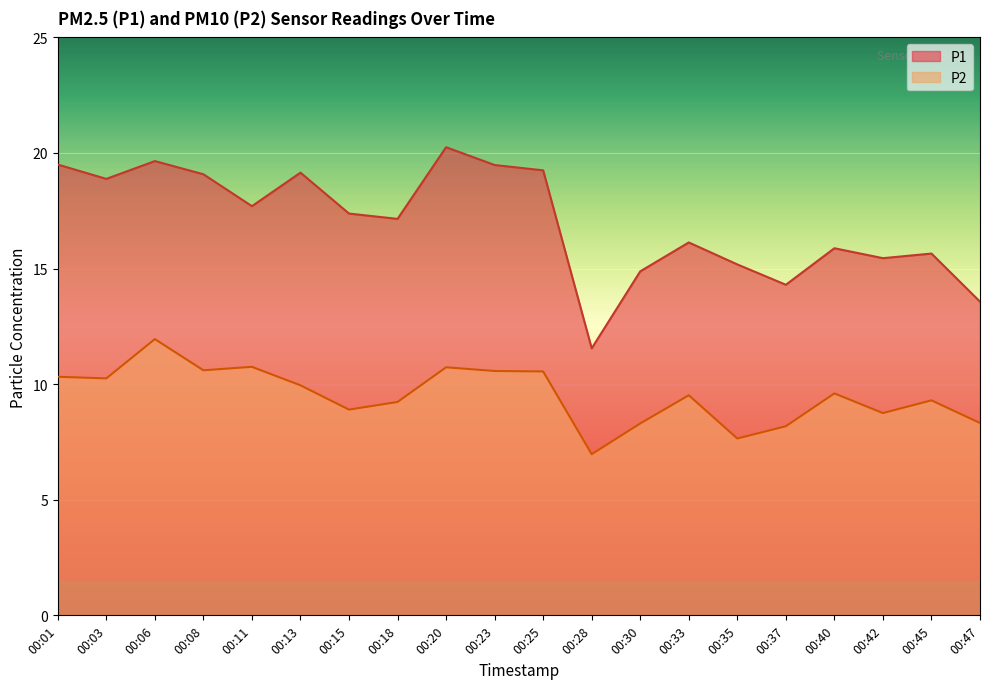

At which category does the chart reach its peak across all series?

00:20